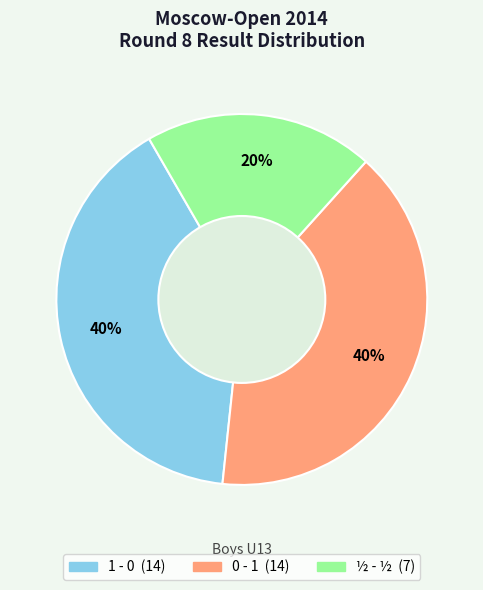

To the nearest percent, what is the difference between the largest and smallest slice percentages?

20%